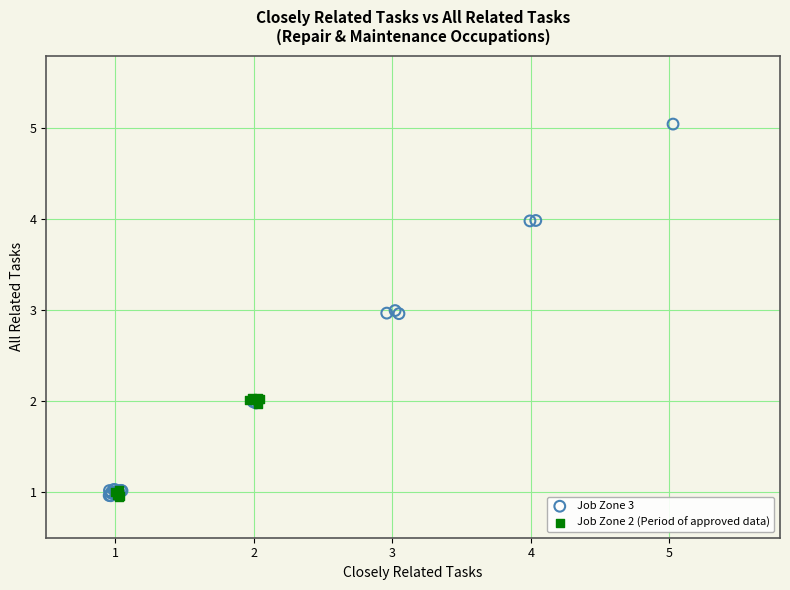

Which series has the widest spread of Y values?

Job Zone 3